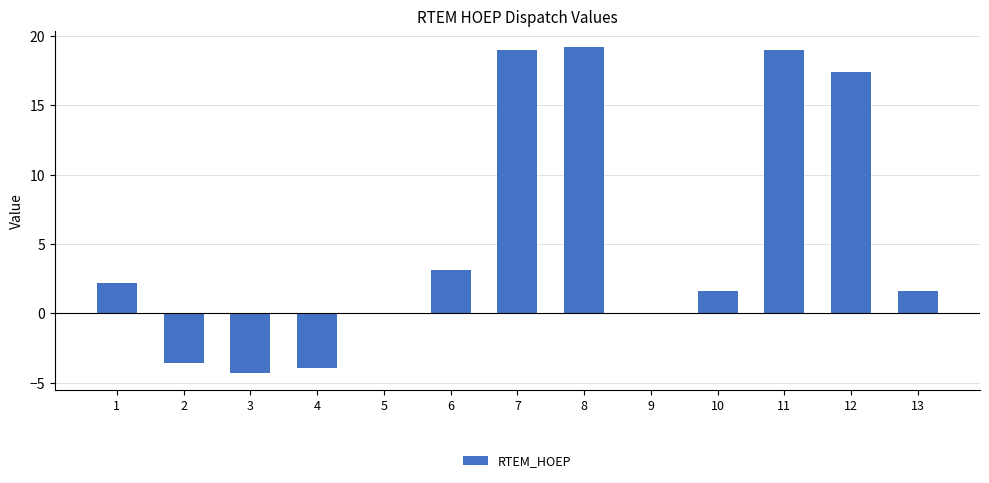

What is the change in value from 1 to 4?

-6.2